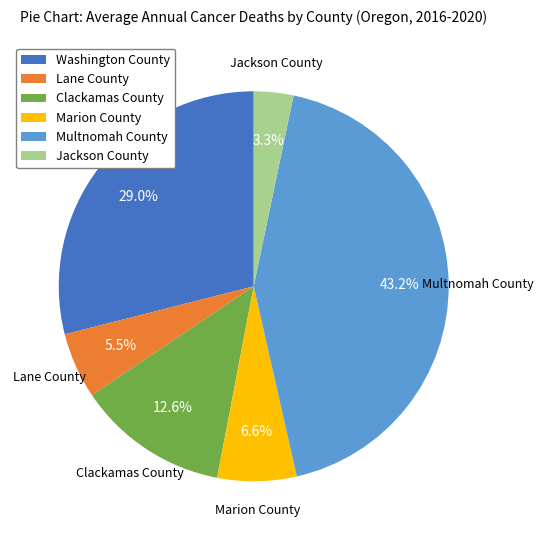

What is the ratio of the value at Washington County to the value at Marion County?

4.4